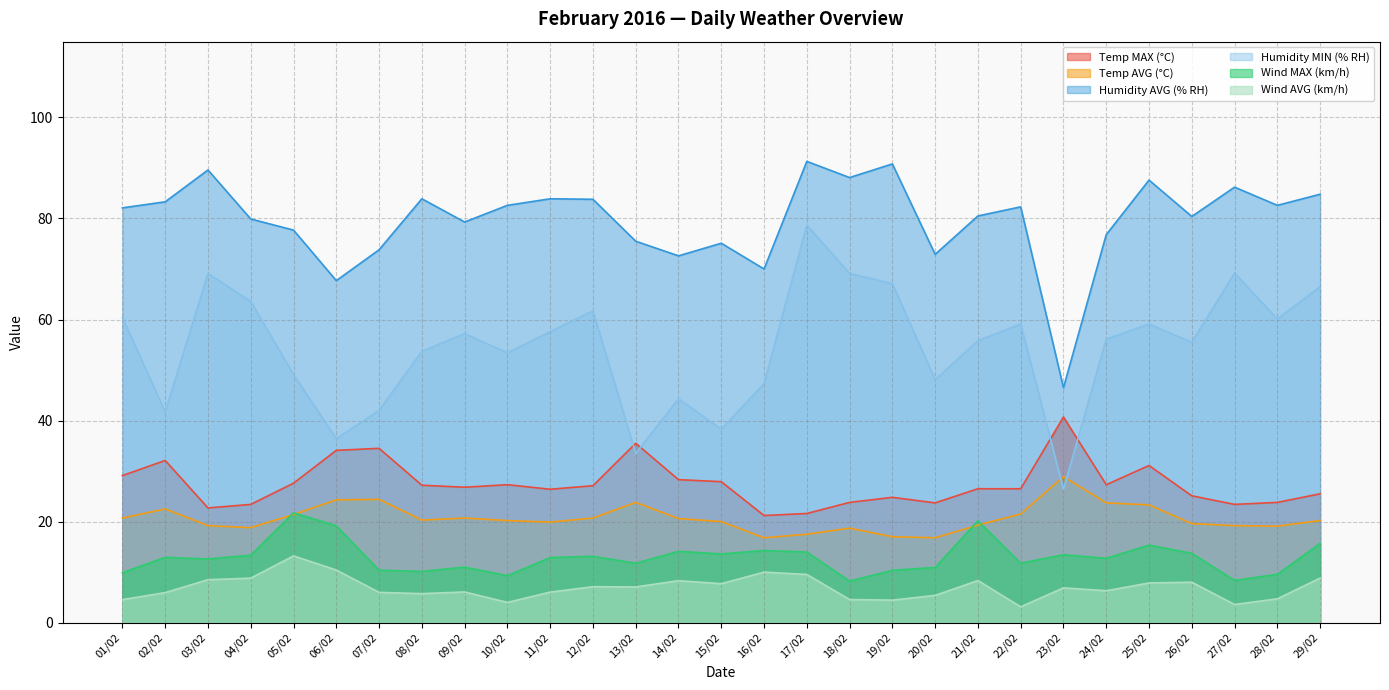

What are all the series names shown in the legend?

Temp MAX (°C), Temp AVG (°C), Humidity AVG (% RH), Humidity MIN (% RH), Wind MAX (km/h), Wind AVG (km/h)